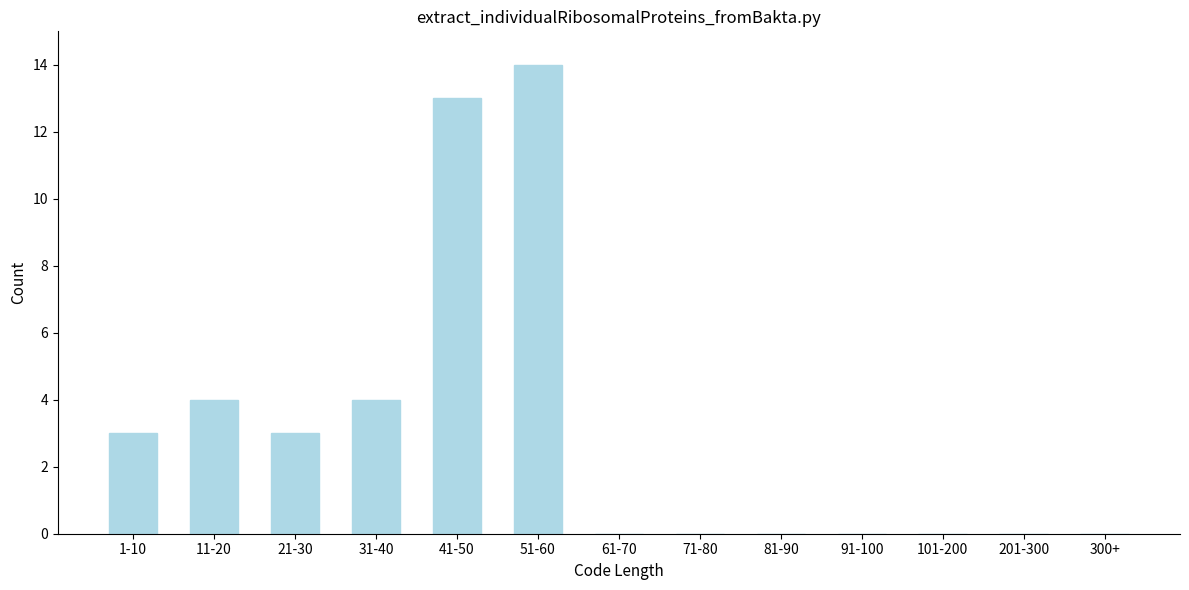

Reading left to right, transcribe all the data shown in this chart.

1-10=3	11-20=4	21-30=3	31-40=4	41-50=13	51-60=14	61-70=0	71-80=0	81-90=0	91-100=0	101-200=0	201-300=0	300+=0